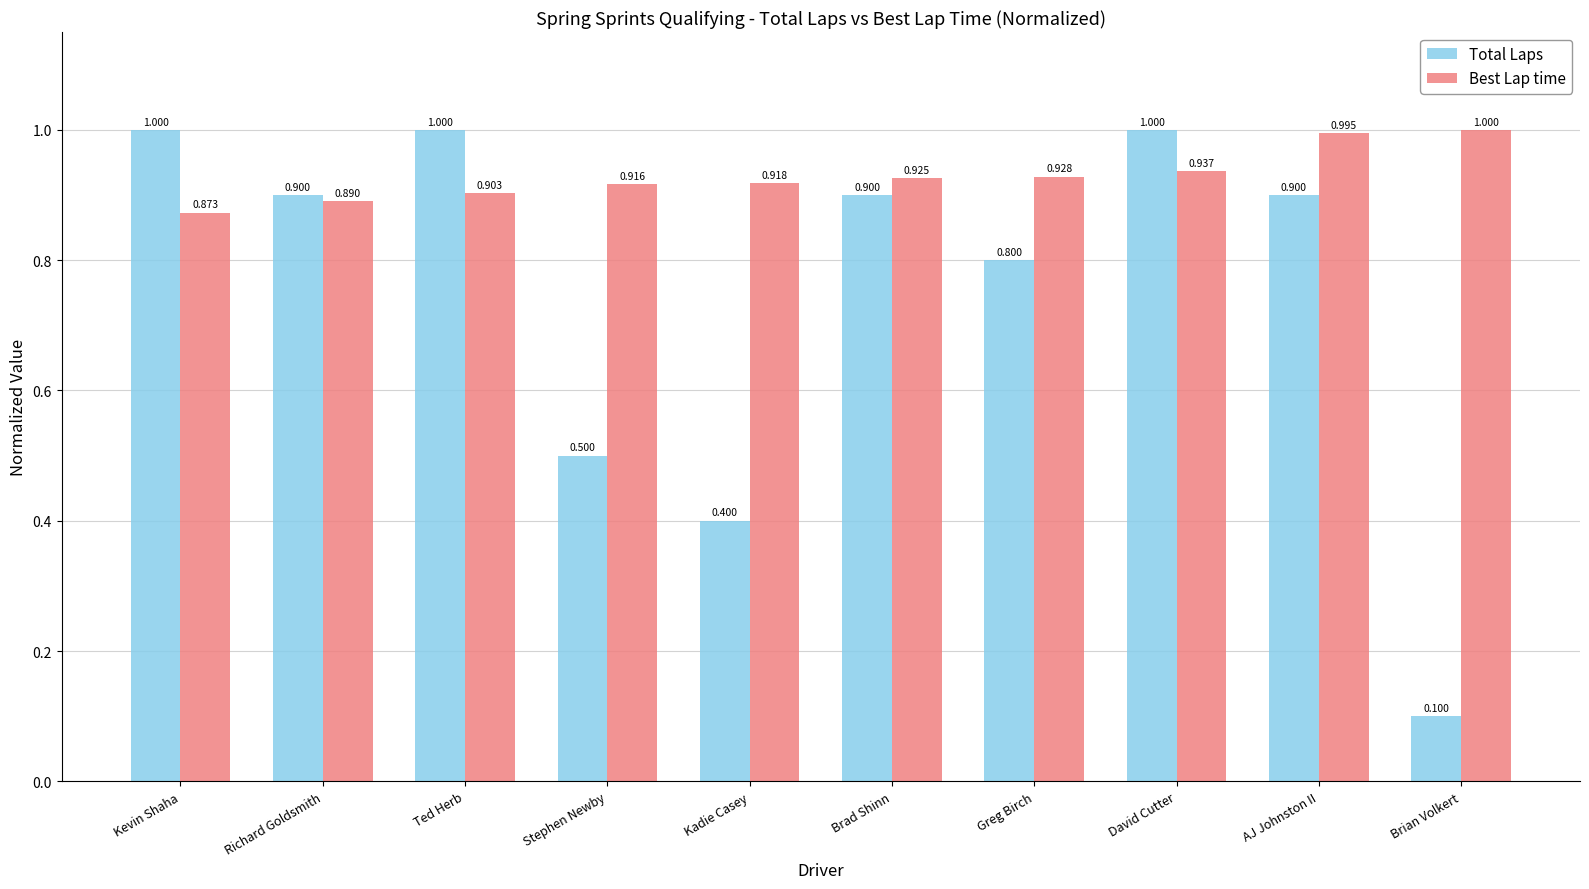

Rank the series at Brian Volkert from highest to lowest value.

Best Lap time, Total Laps